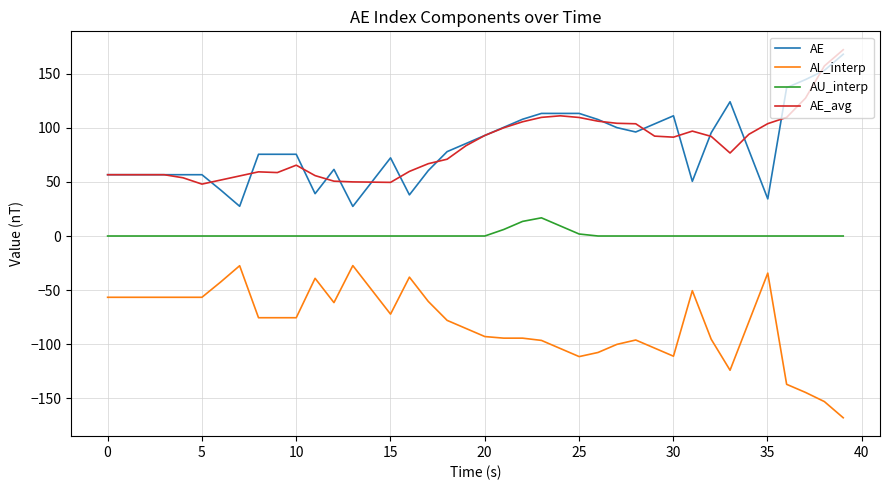

What is the minimum value shown in the chart?

-167.9